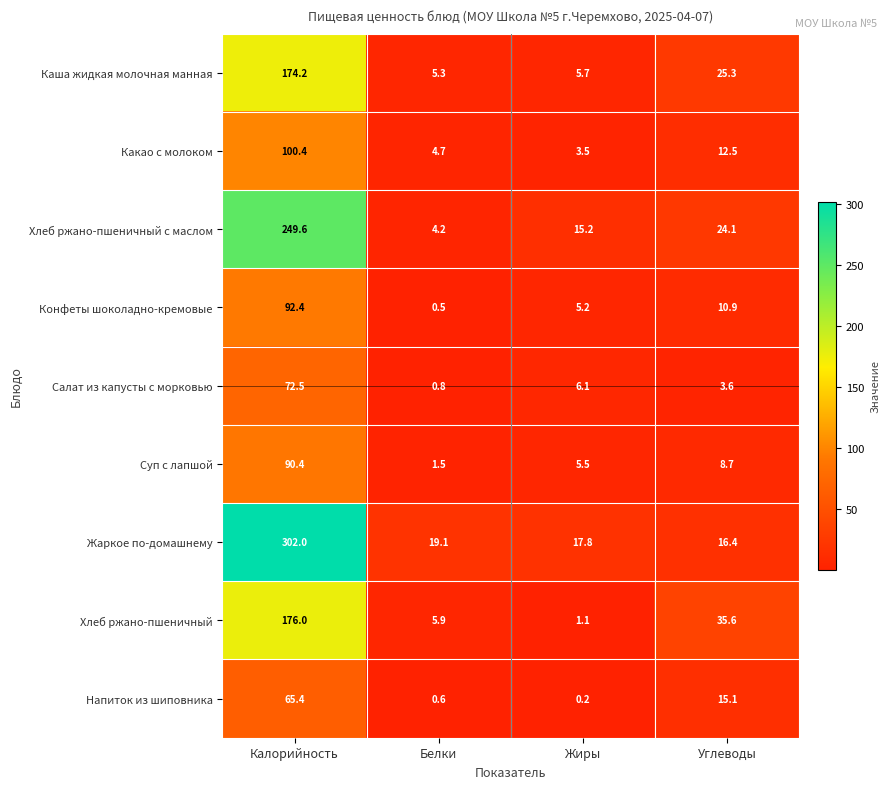

What is the difference between the Каша жидкая молочная манная values at Жиры and Углеводы?

19.6